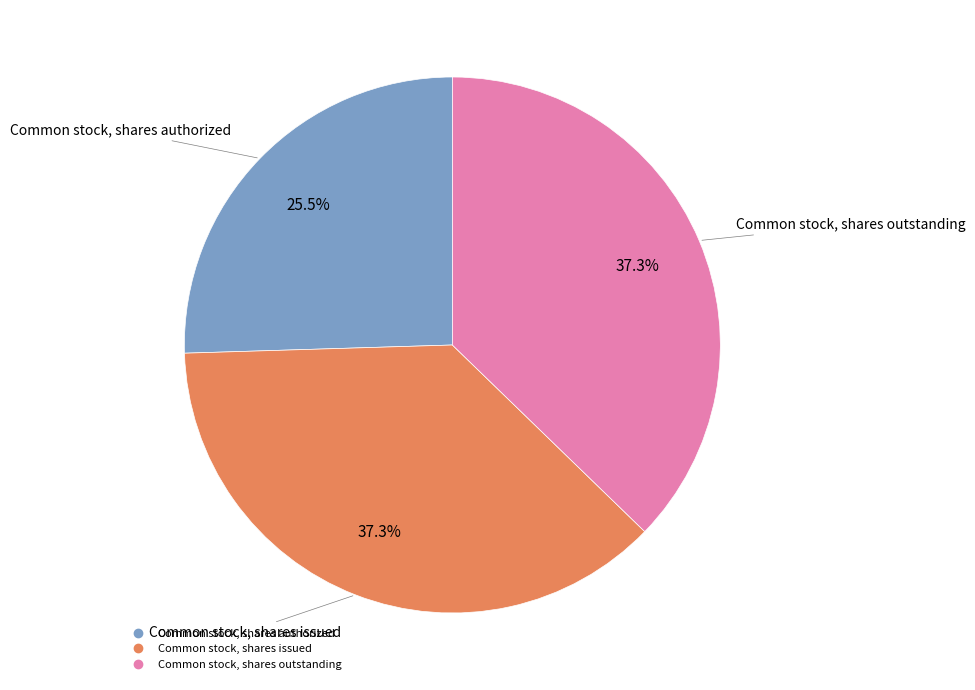

Is there a majority slice in this chart?

No